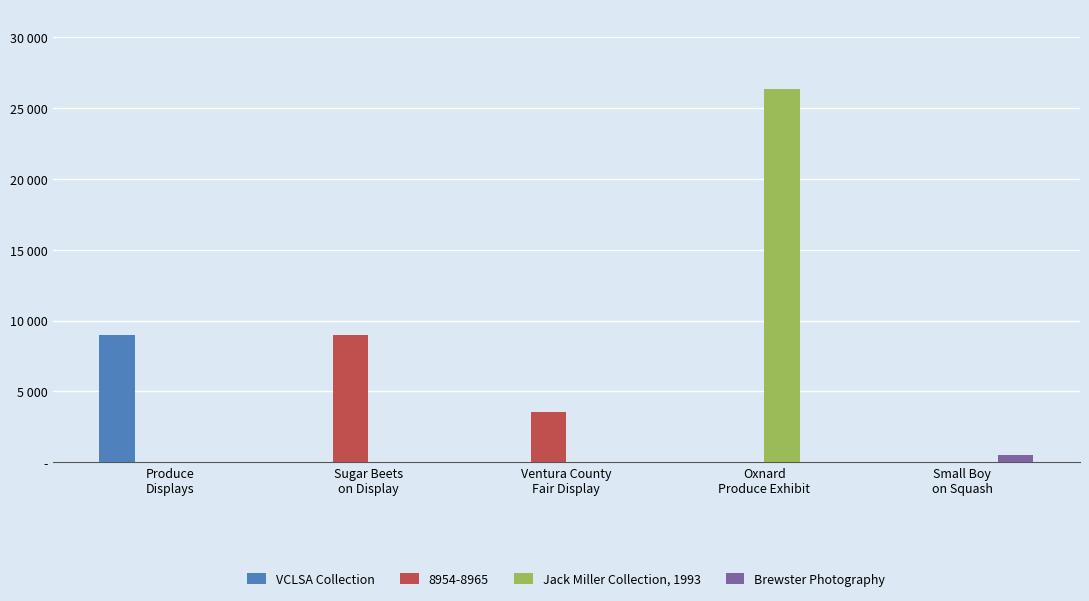

Which series has the largest total across all categories?

Jack Miller Collection, 1993